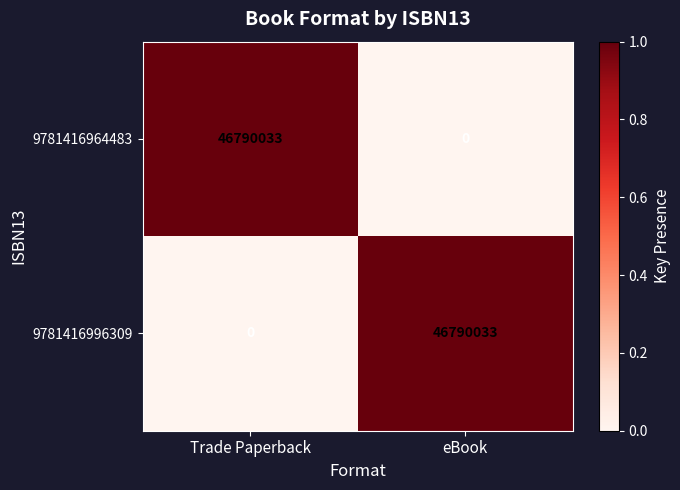

What is the greatest value displayed?

46790033